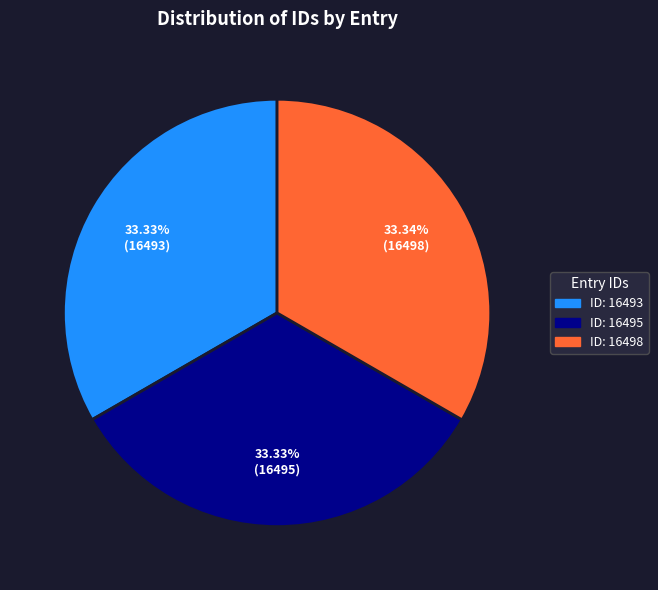

Is there any slice that represents more than half of the pie?

No